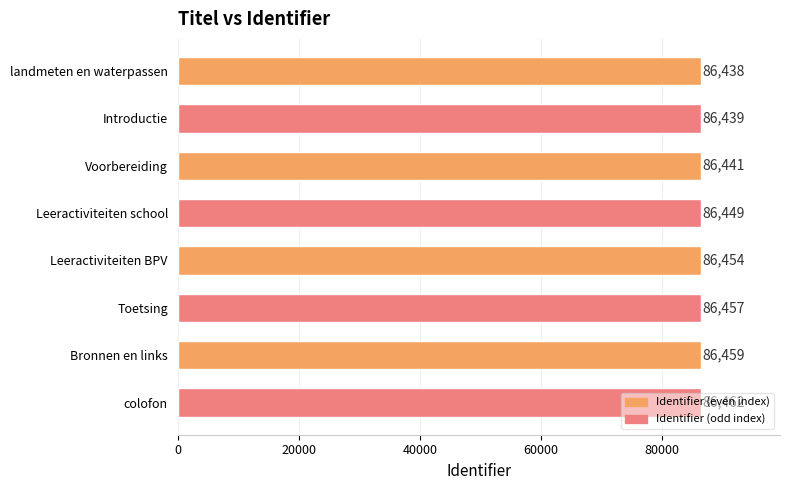

Which has a higher value, colofon or Leeractiviteiten school?

colofon